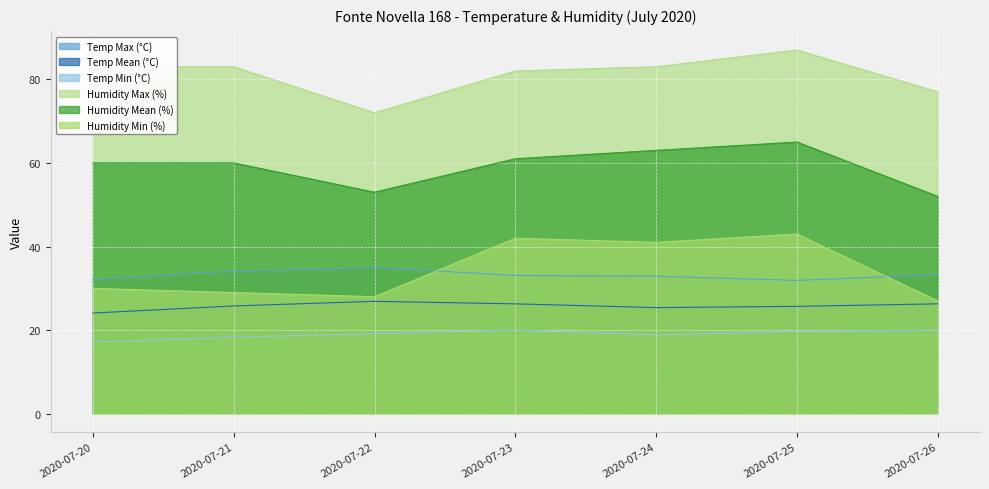

What is the greatest value displayed?

87.0